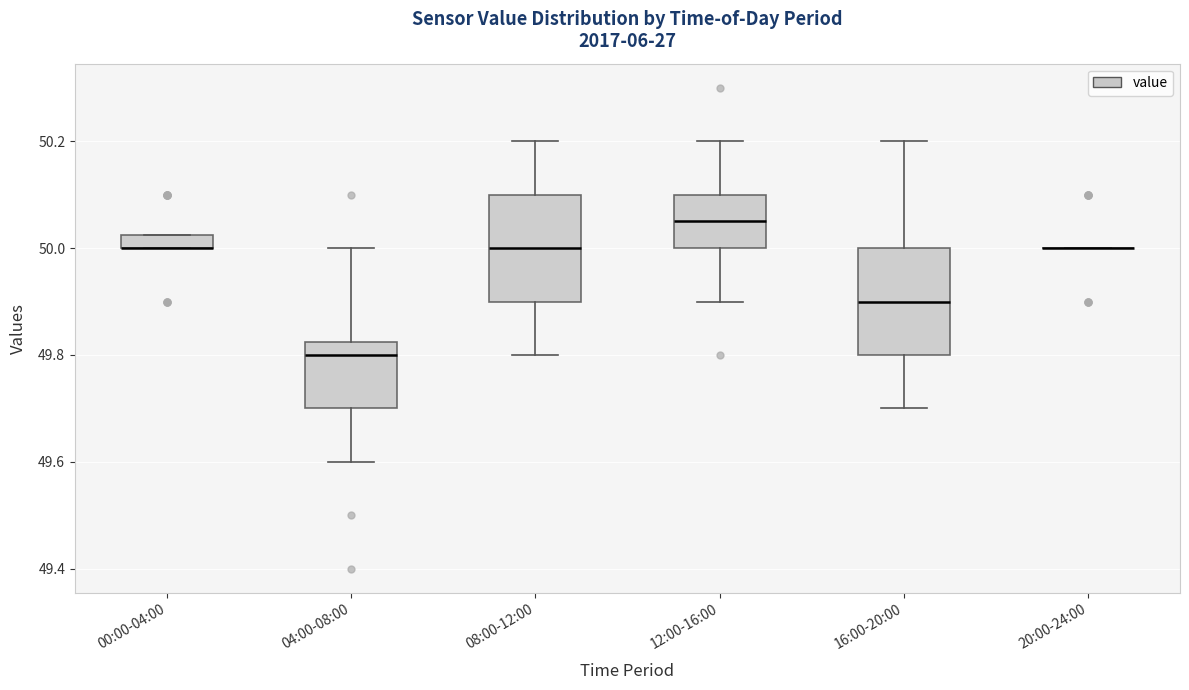

Where does the upper whisker of the box for 16:00-20:00 end on the y-axis? The values are not printed on the chart, so give them approximately, as read against the axis.

50.20